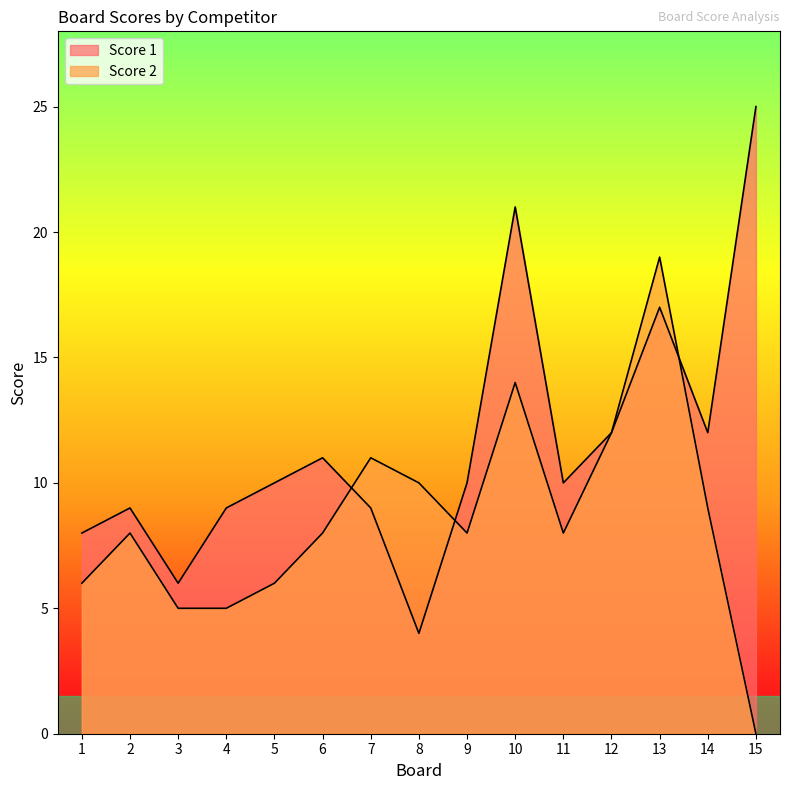

At how many categories does at least one series exceed 21?

1